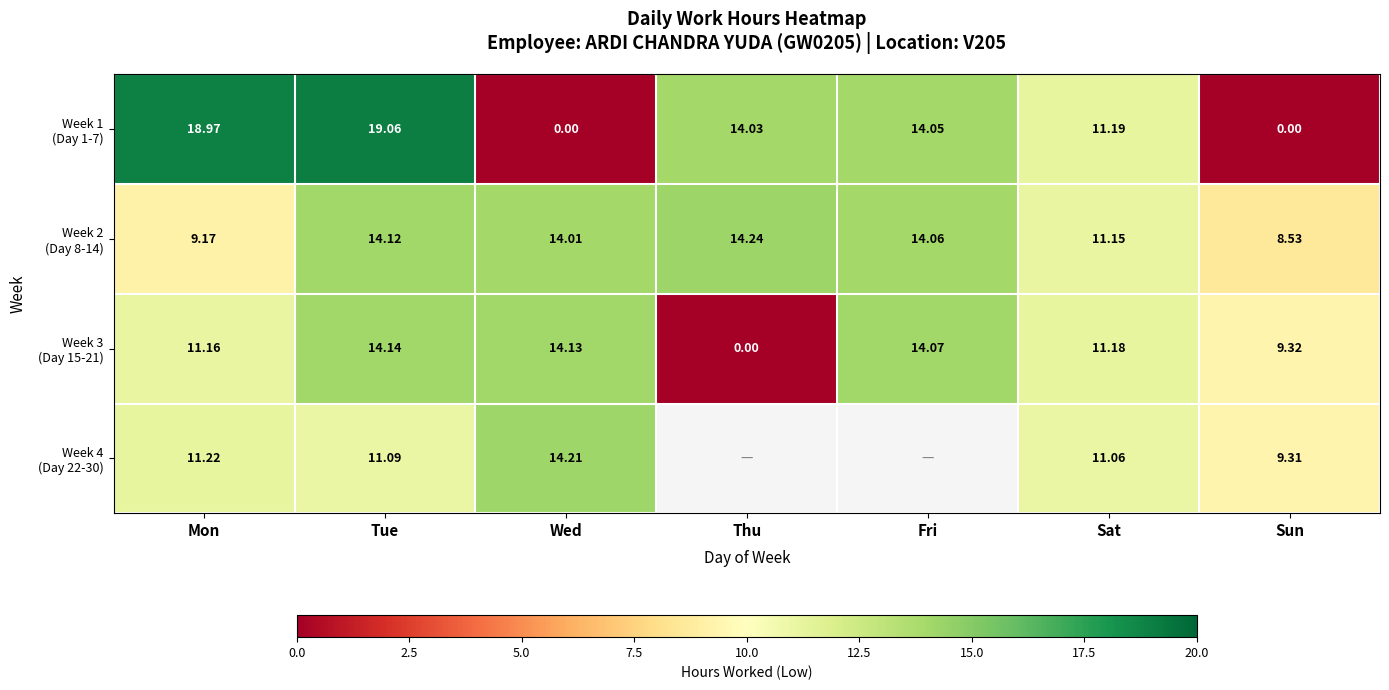

What is the approximate value of Week 1 (Day 1-7) at Thu?

14.0